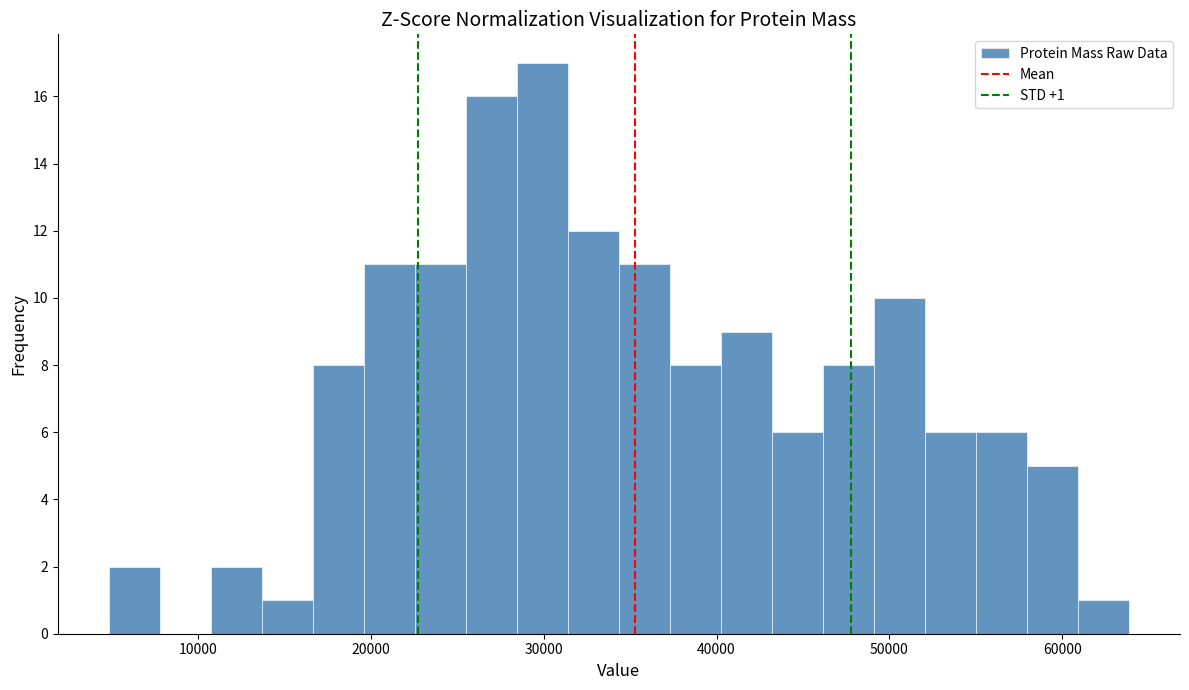

Read against the x-axis, roughly where is the centre of the tallest bar?

30000